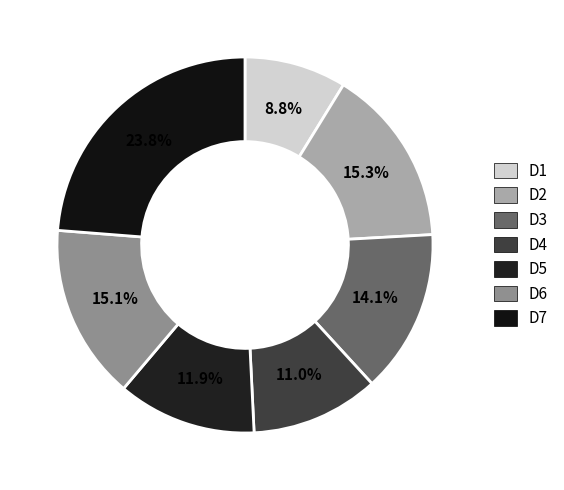

Which has a higher value, D4 or D5?

D5